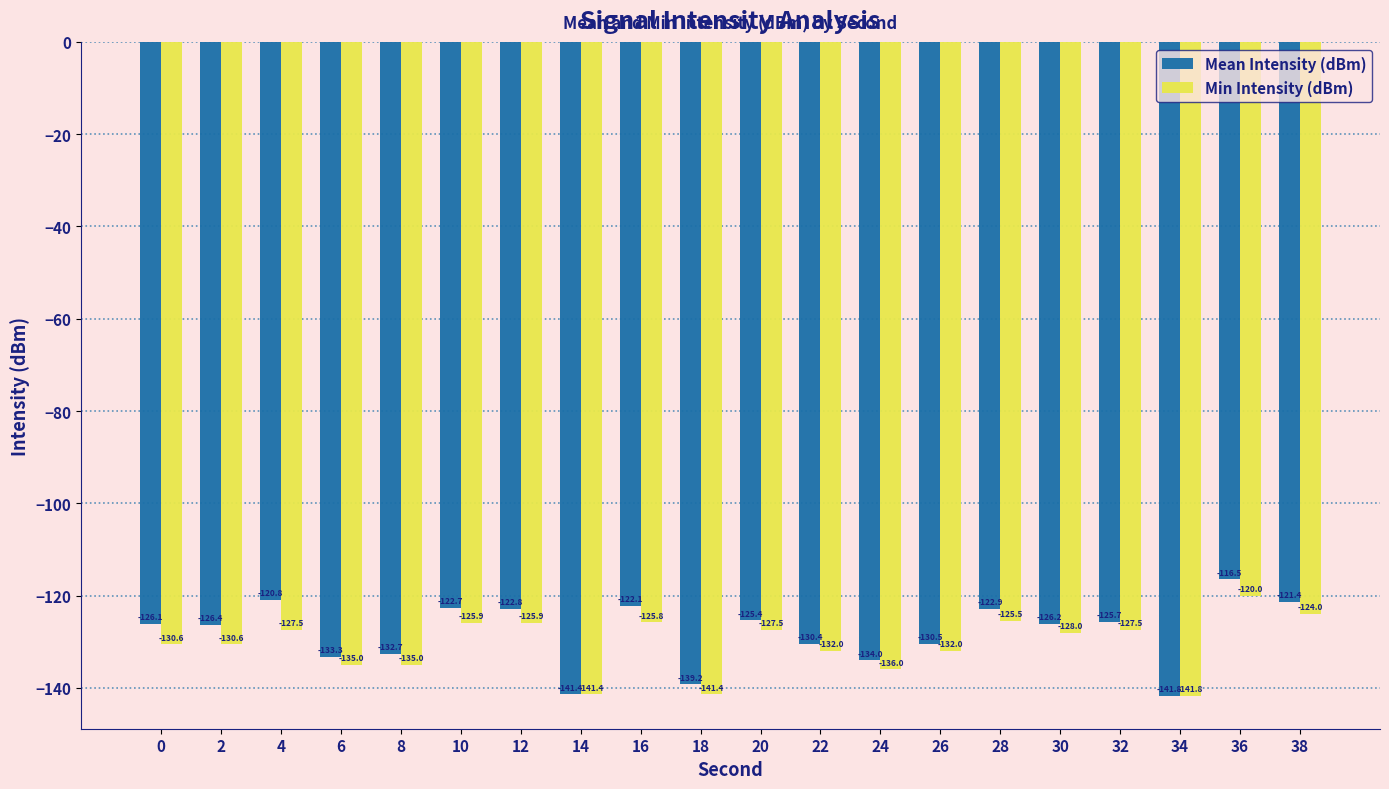

At which category is the sum across all series the highest?

36